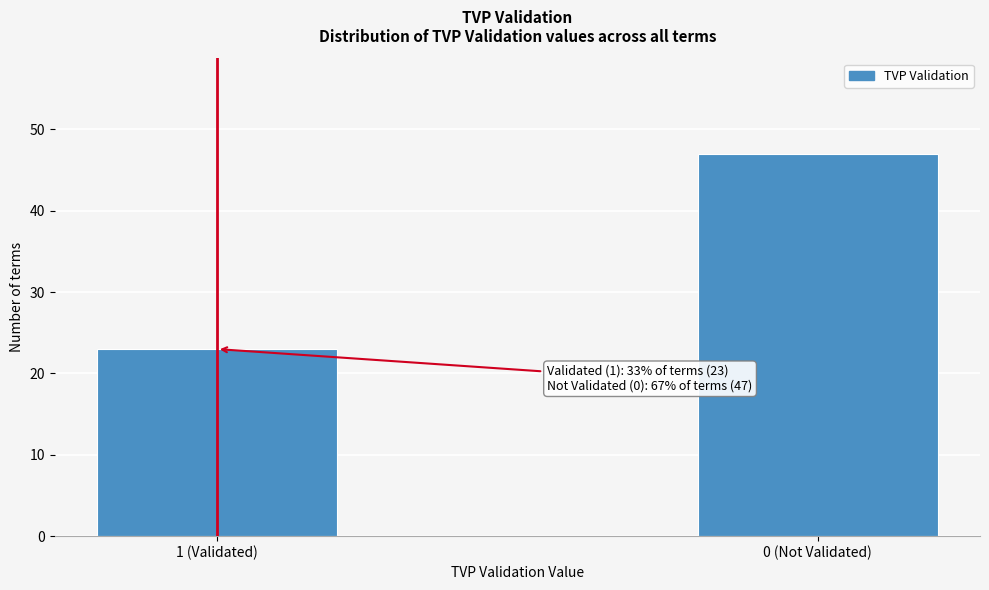

Reading right to left, list all the values displayed in this chart.

47	23